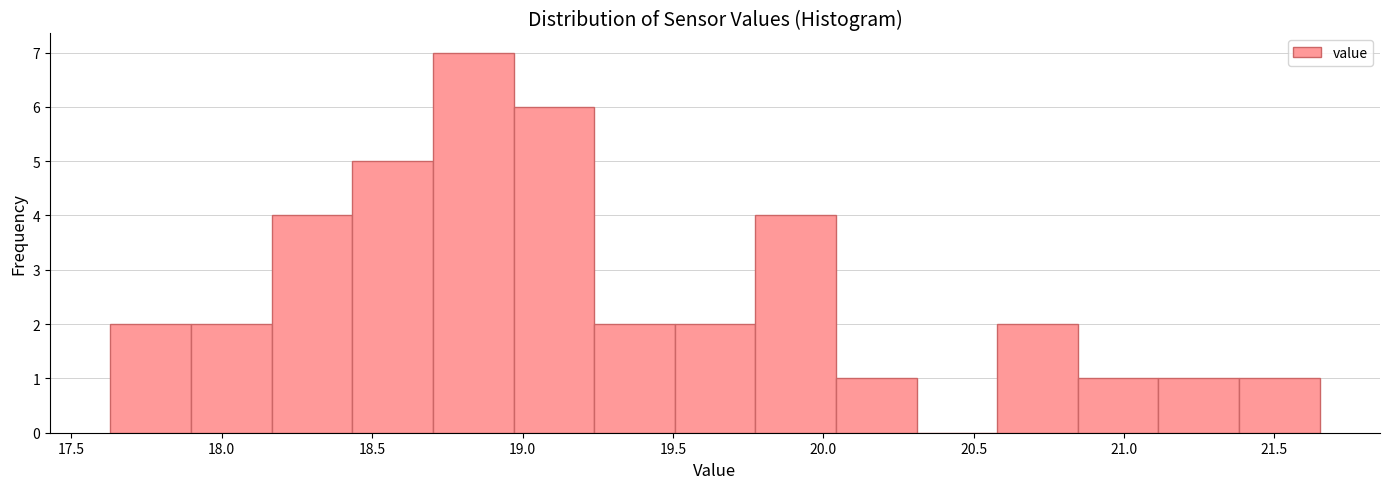

Which range on the x-axis has the tallest bar?

18.70 to 18.95